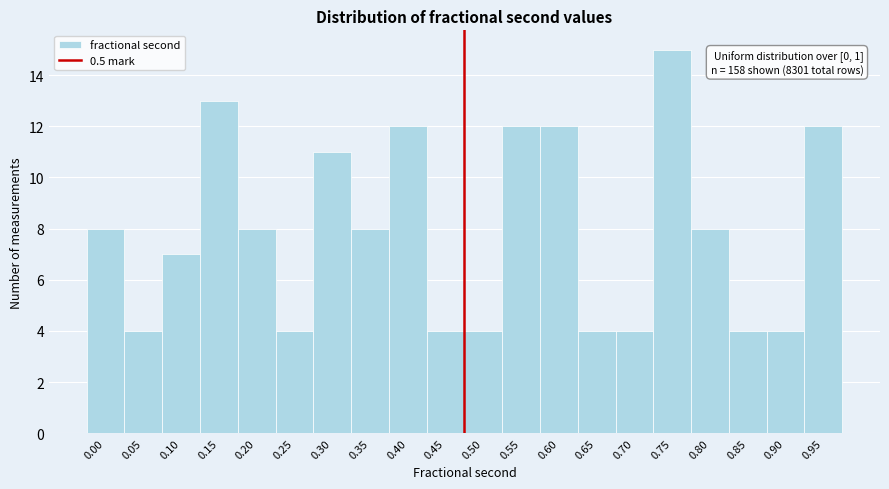

Reading left to right, extract all data points from this chart.

0.00=8	0.05=4	0.10=7	0.15=13	0.20=8	0.25=4	0.30=11	0.35=8	0.40=12	0.45=4	0.50=4	0.55=12	0.60=12	0.65=4	0.70=4	0.75=15	0.80=8	0.85=4	0.90=4	0.95=12